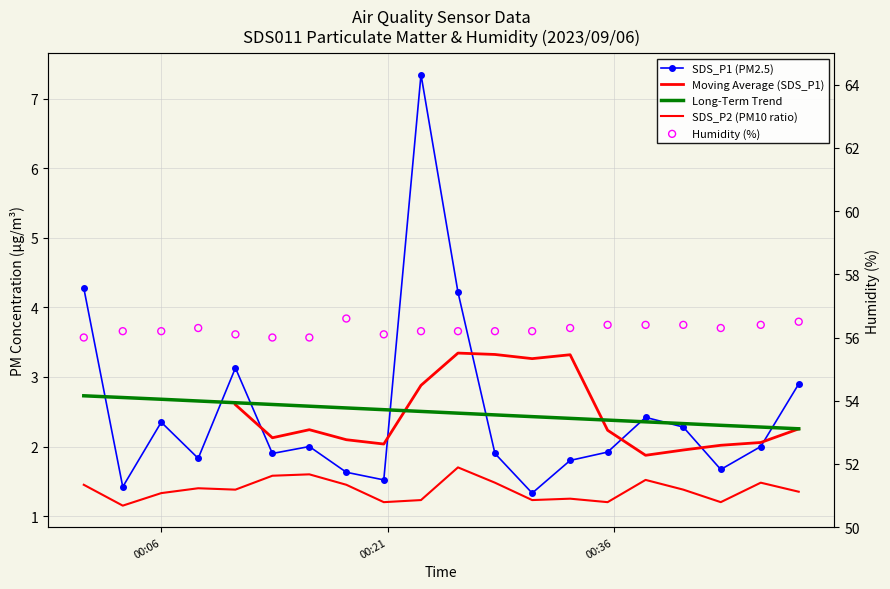

At how many categories does at least one series exceed 7?

20